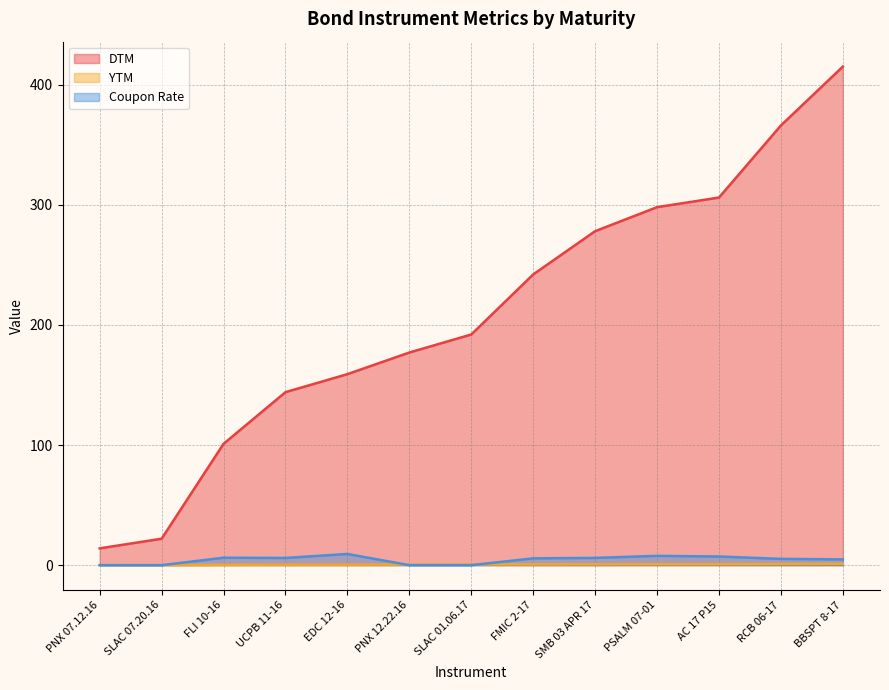

True or false: DTM and YTM intersect in this chart.

False